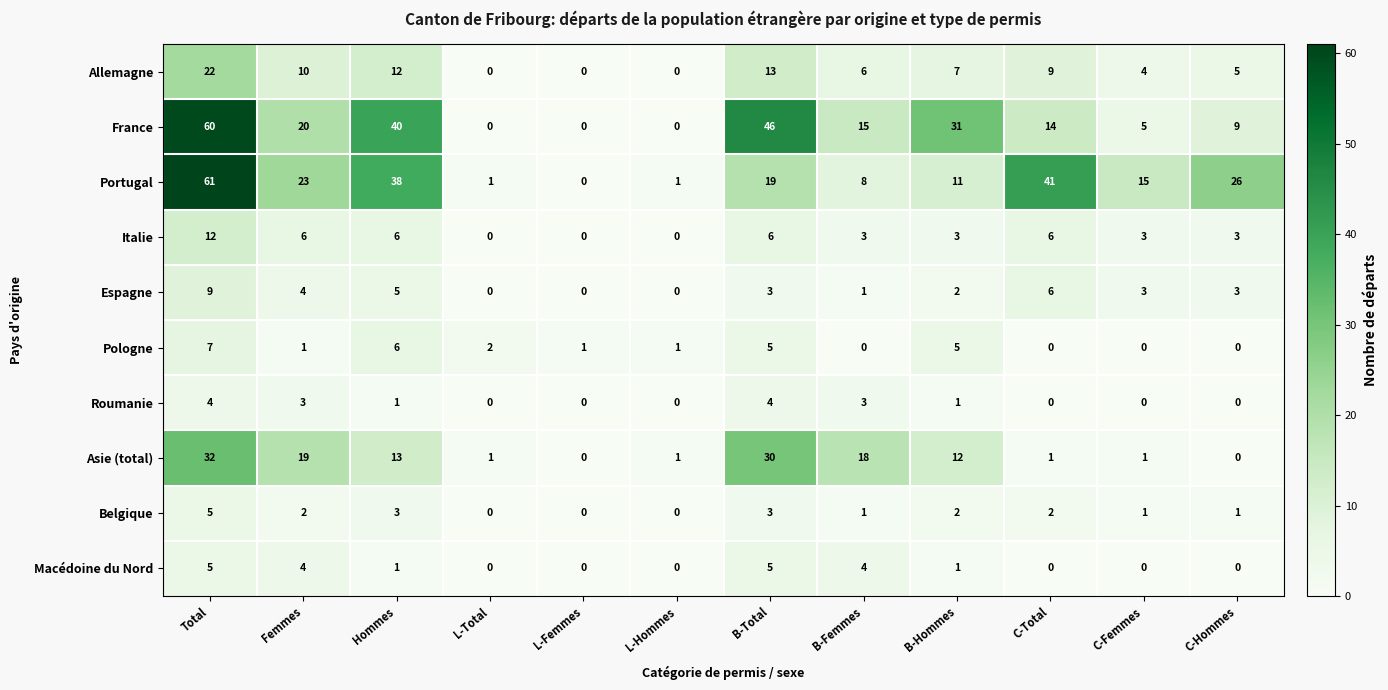

Which series has the largest total across all categories?

Portugal